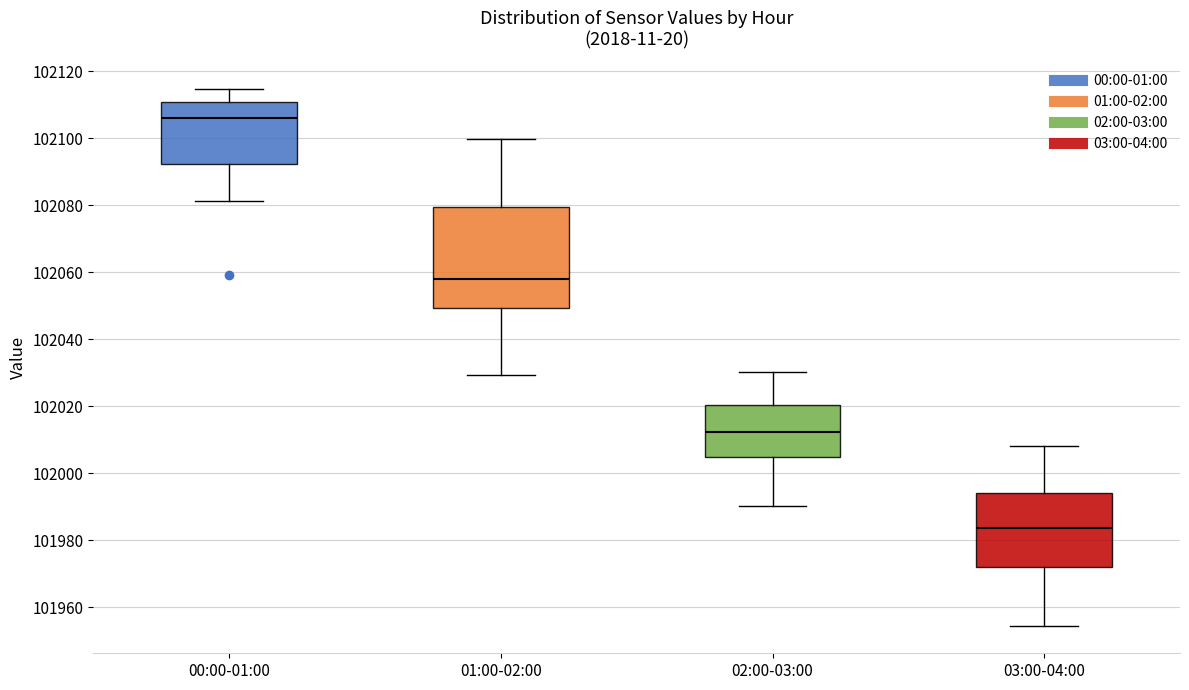

Reading left to right, read every box against the y-axis: the position of its median line, the range the box covers, and the ends of its whiskers. The values are not printed on the chart, so give them approximately, as read against the axis.

00:00-01:00: median 102106, box 102092 to 102110, whiskers 102082 to 102114
01:00-02:00: median 102058, box 102050 to 102080, whiskers 102030 to 102100
02:00-03:00: median 102012, box 102004 to 102020, whiskers 101990 to 102030
03:00-04:00: median 101984, box 101972 to 101994, whiskers 101954 to 102008